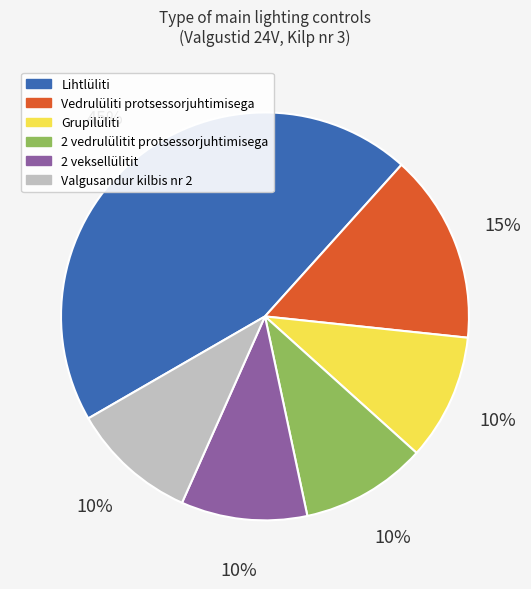

Which category has the biggest portion of the pie?

Lihtlüliti